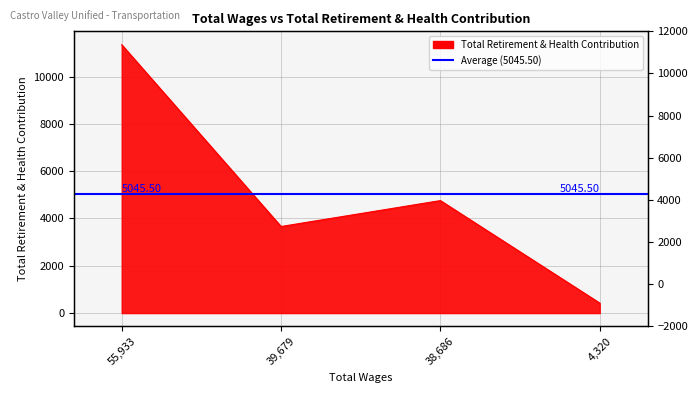

What is the greatest value displayed?

11344